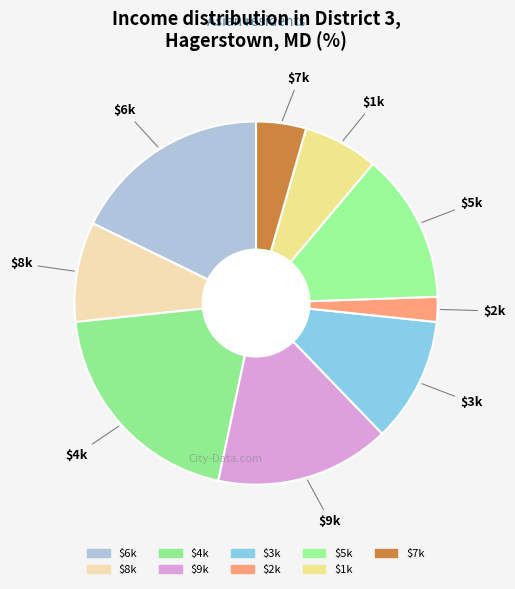

How many slices are in this pie chart?

9